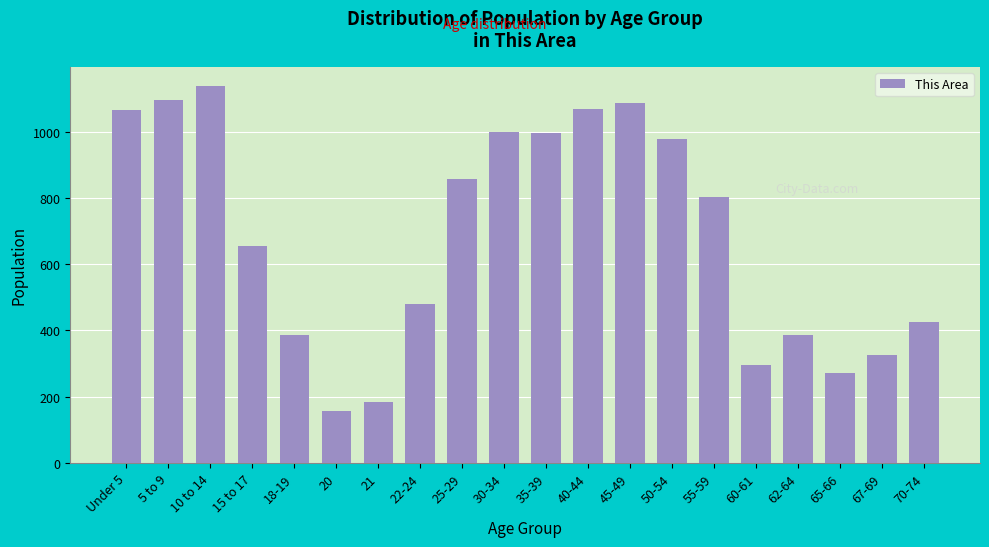

What is the average value?

683